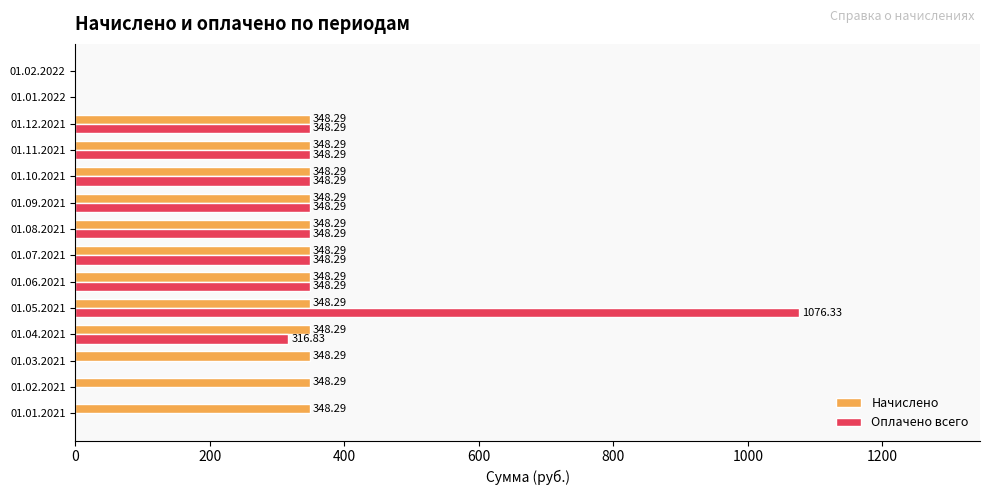

Between 01.05.2021 and 01.08.2021, which series saw the biggest shift?

Оплачено всего